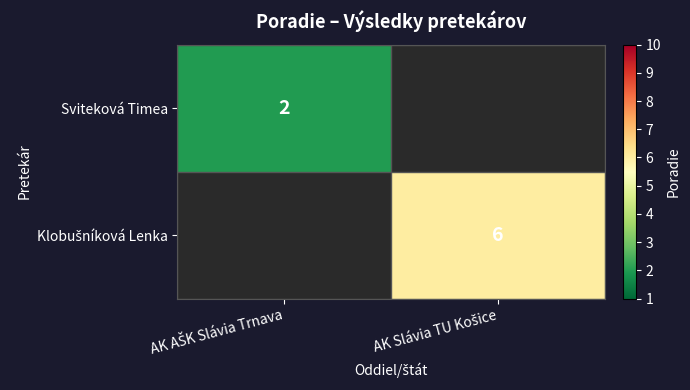

Is the value of Klobušníková Lenka at AK Slávia TU Košice greater than the value of Sviteková Timea at AK Slávia TU Košice?

Yes